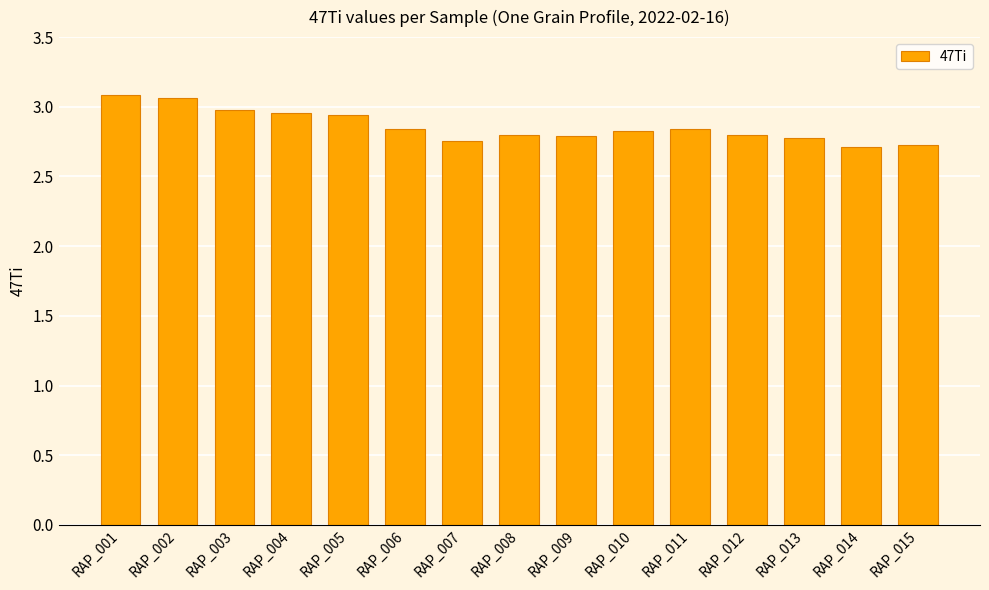

What is the smallest value displayed?

2.7